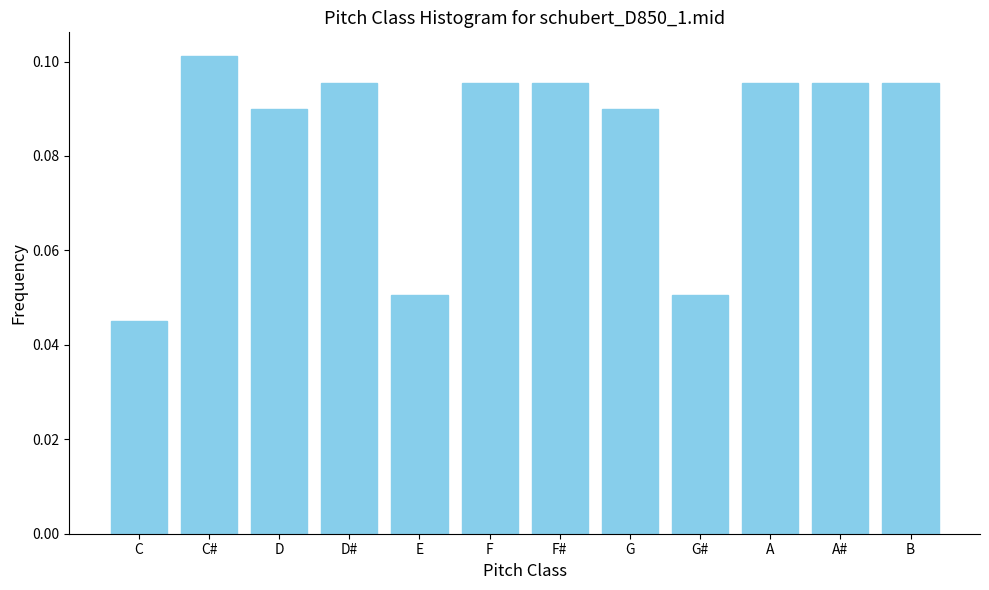

Which has a higher value, D or A?

A